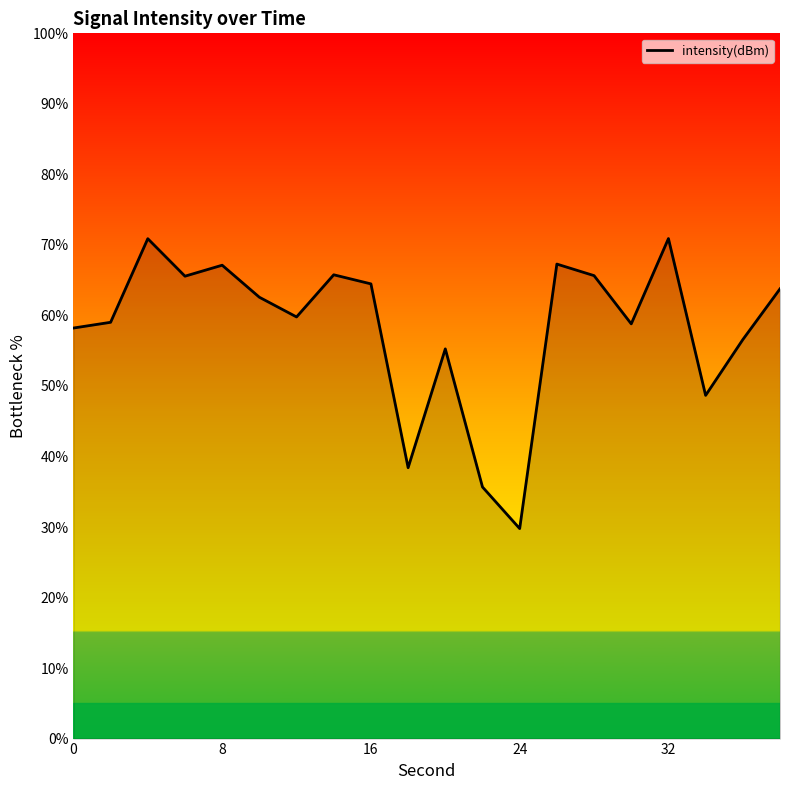

What is the minimum value shown in the chart?

29.8